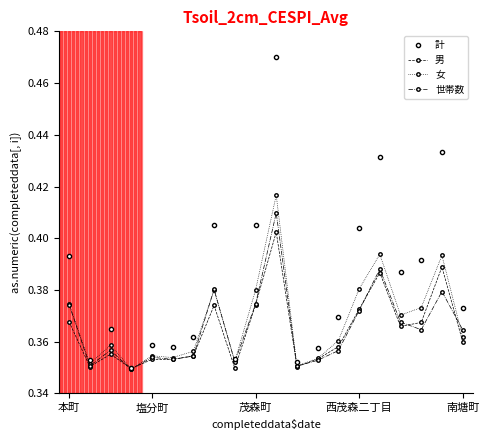

At how many categories does at least one series exceed 0?

20